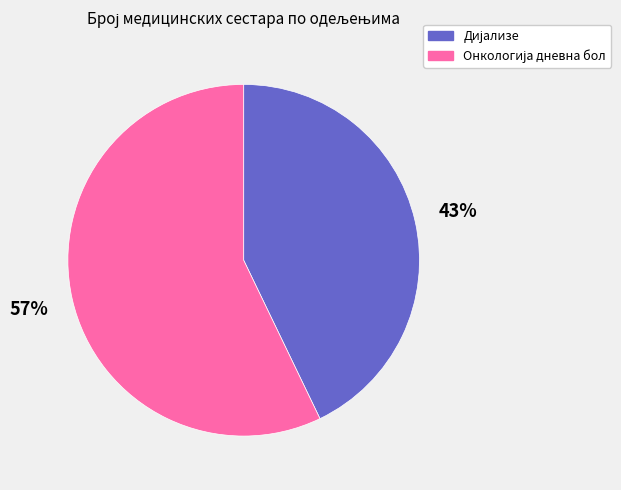

Is there a majority slice in this chart?

Yes